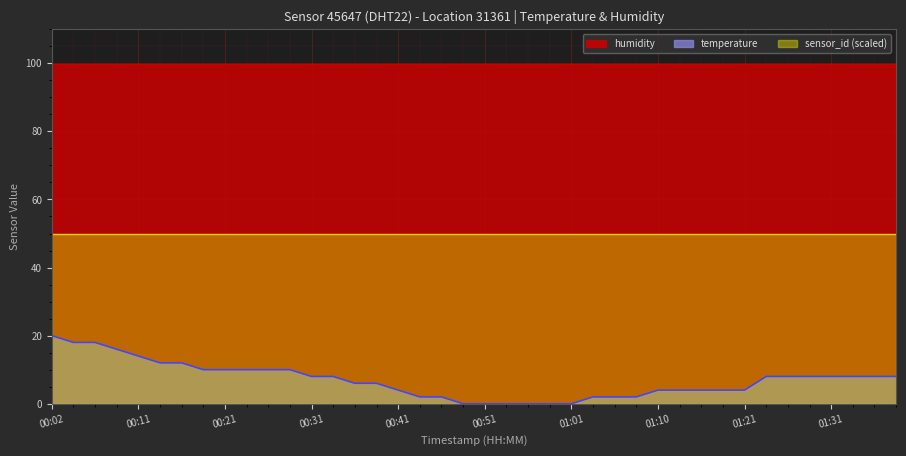

The temperature series shows 2.5 at 14:00. True or false?

False